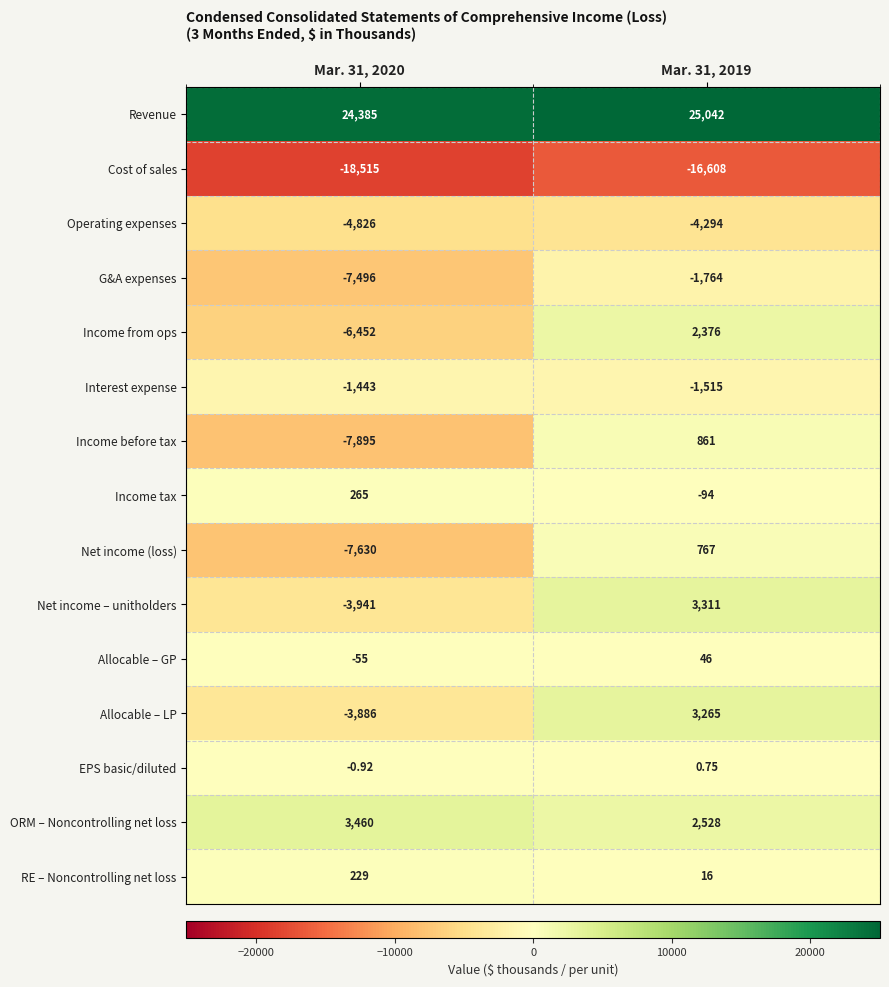

Which series changed the most between Mar. 31, 2020 and Mar. 31, 2019?

Income from ops